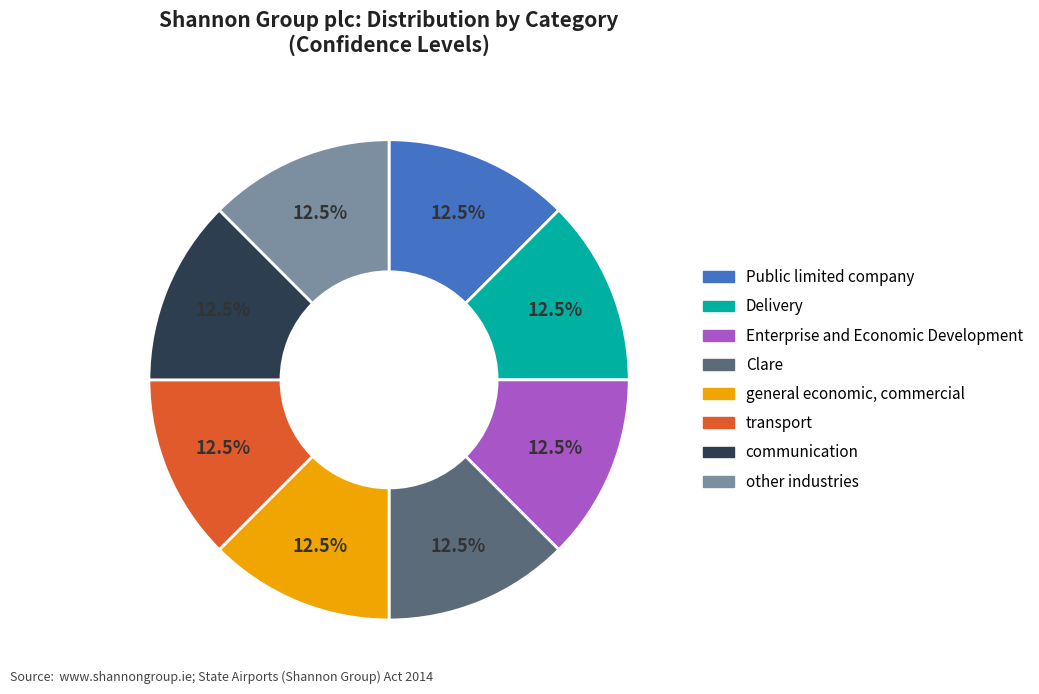

Does any single category account for the majority?

No